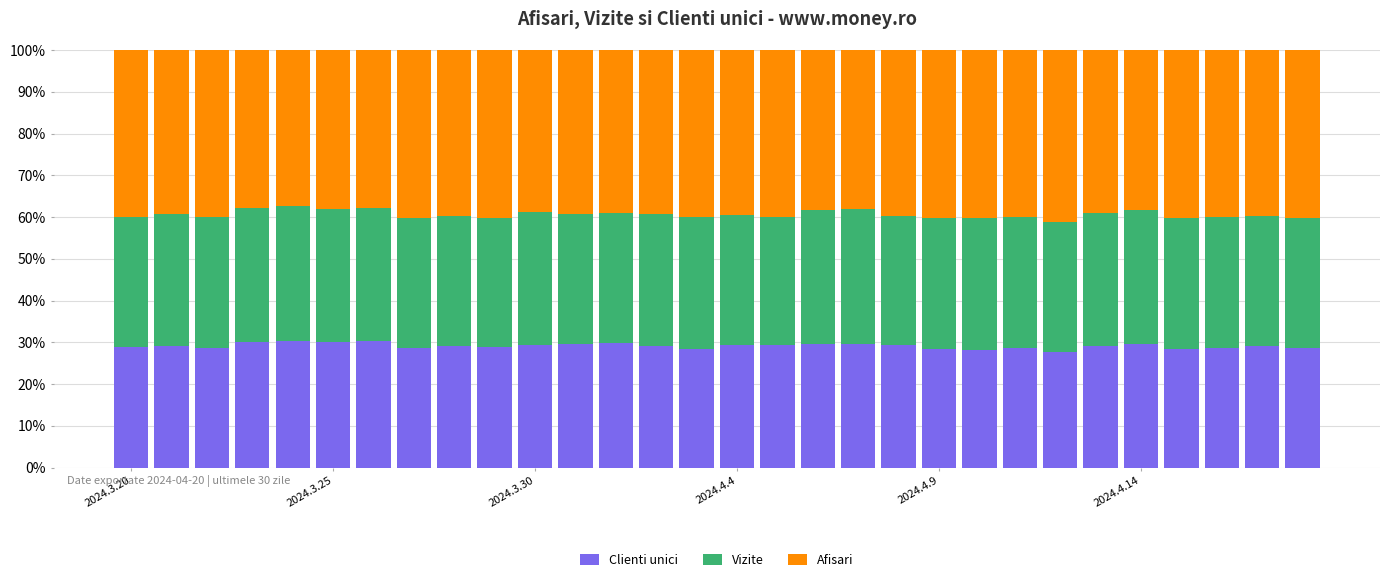

What are all the series names shown in the legend?

Clienti unici, Vizite, Afisari